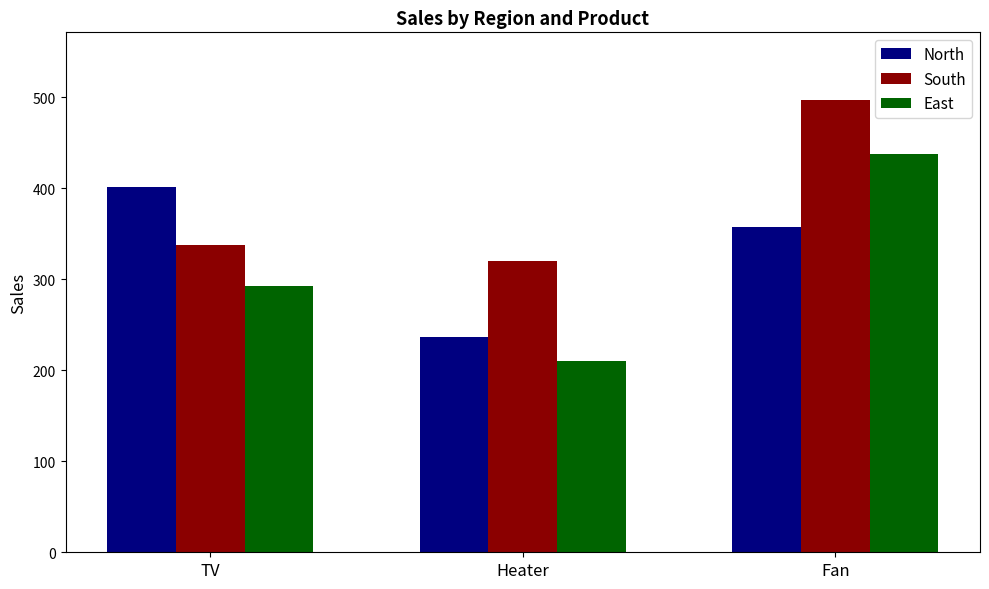

List the series in order of their peak value, highest first.

South, East, North